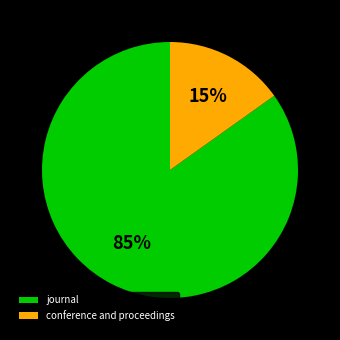

How many segments does this pie chart have?

2